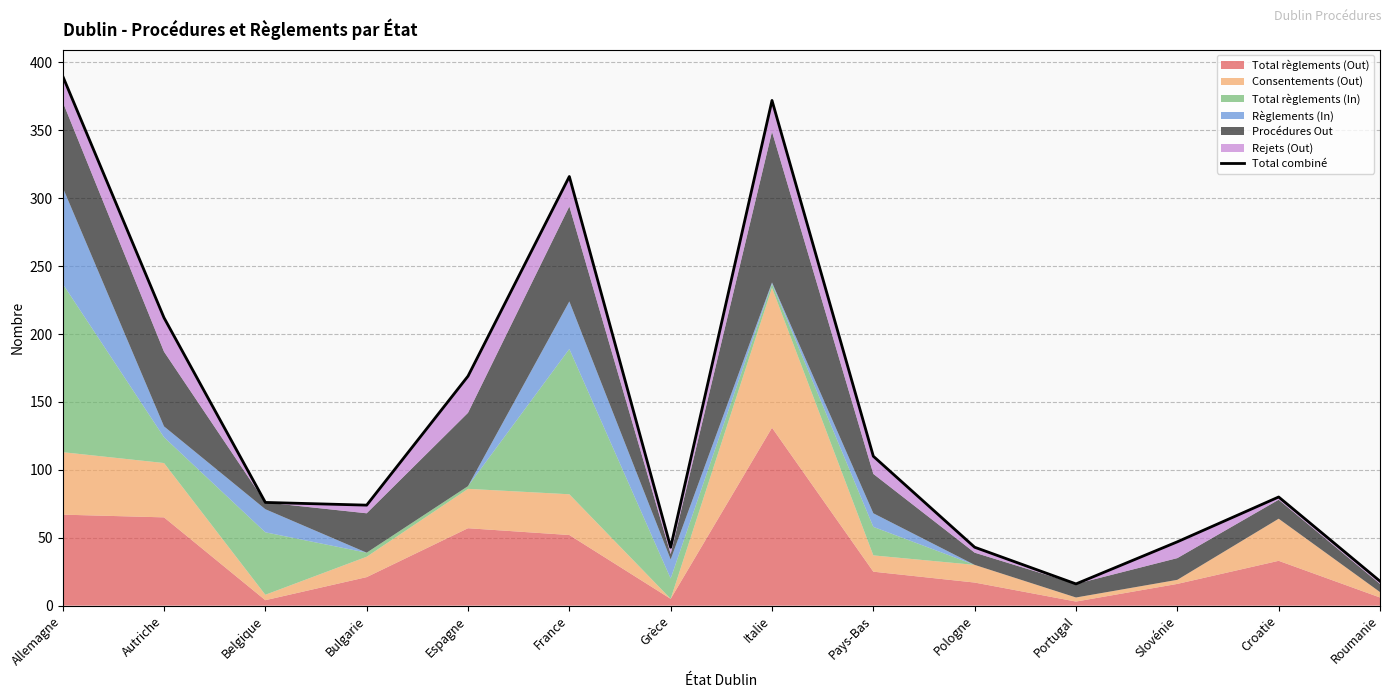

Read the value at Slovénie.

47